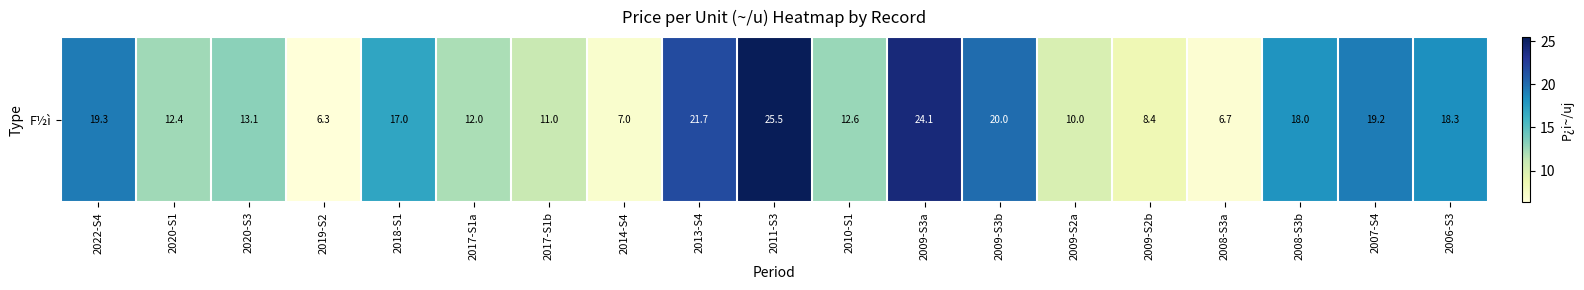

The value at 2022-S4 is 19.3. True or false?

True